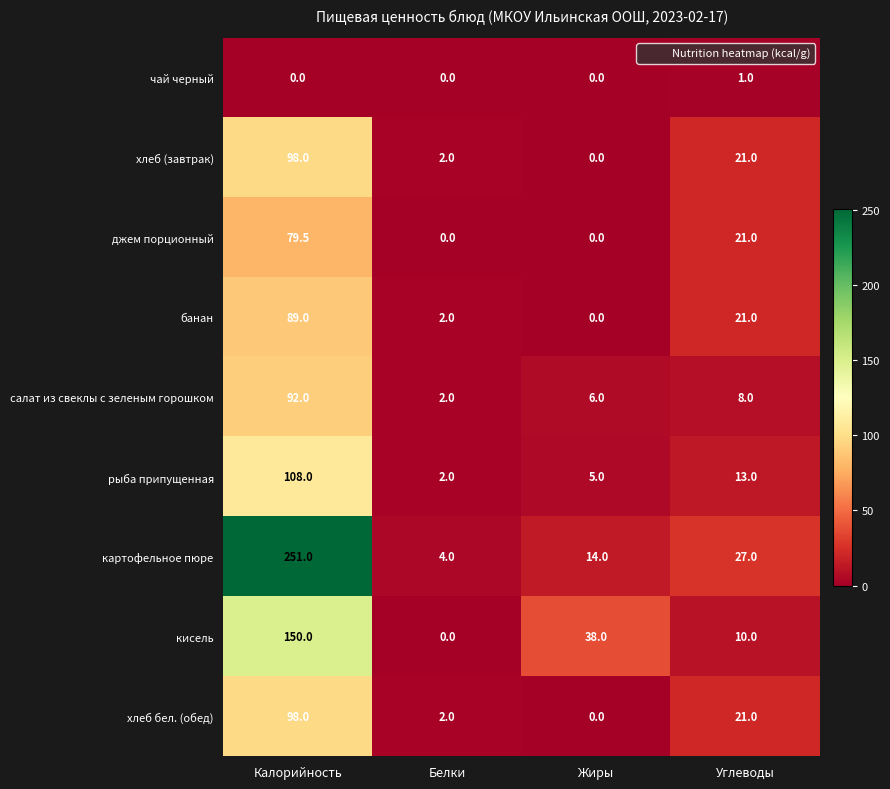

The value of банан at Углеводы is 21.0. True or false?

True